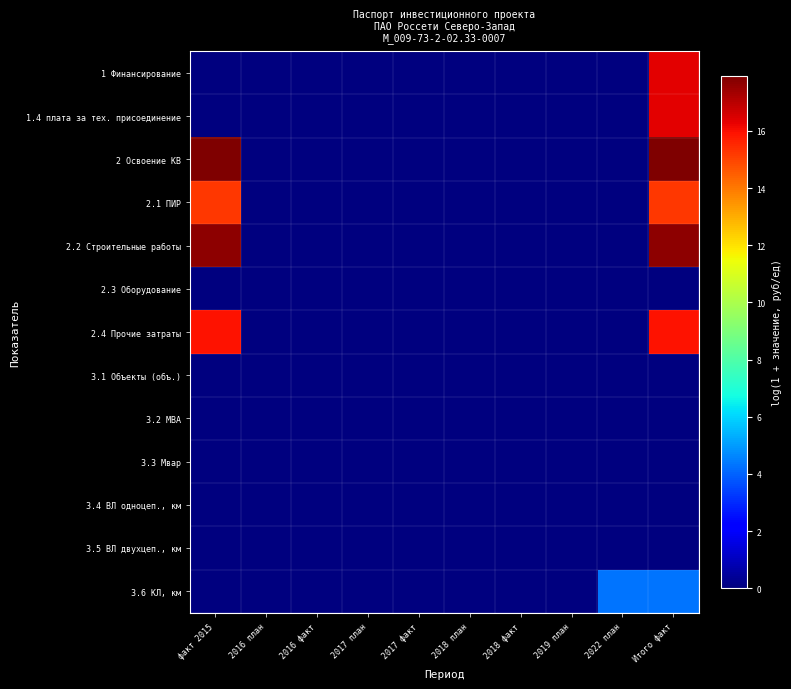

How many data points does each series have?

10